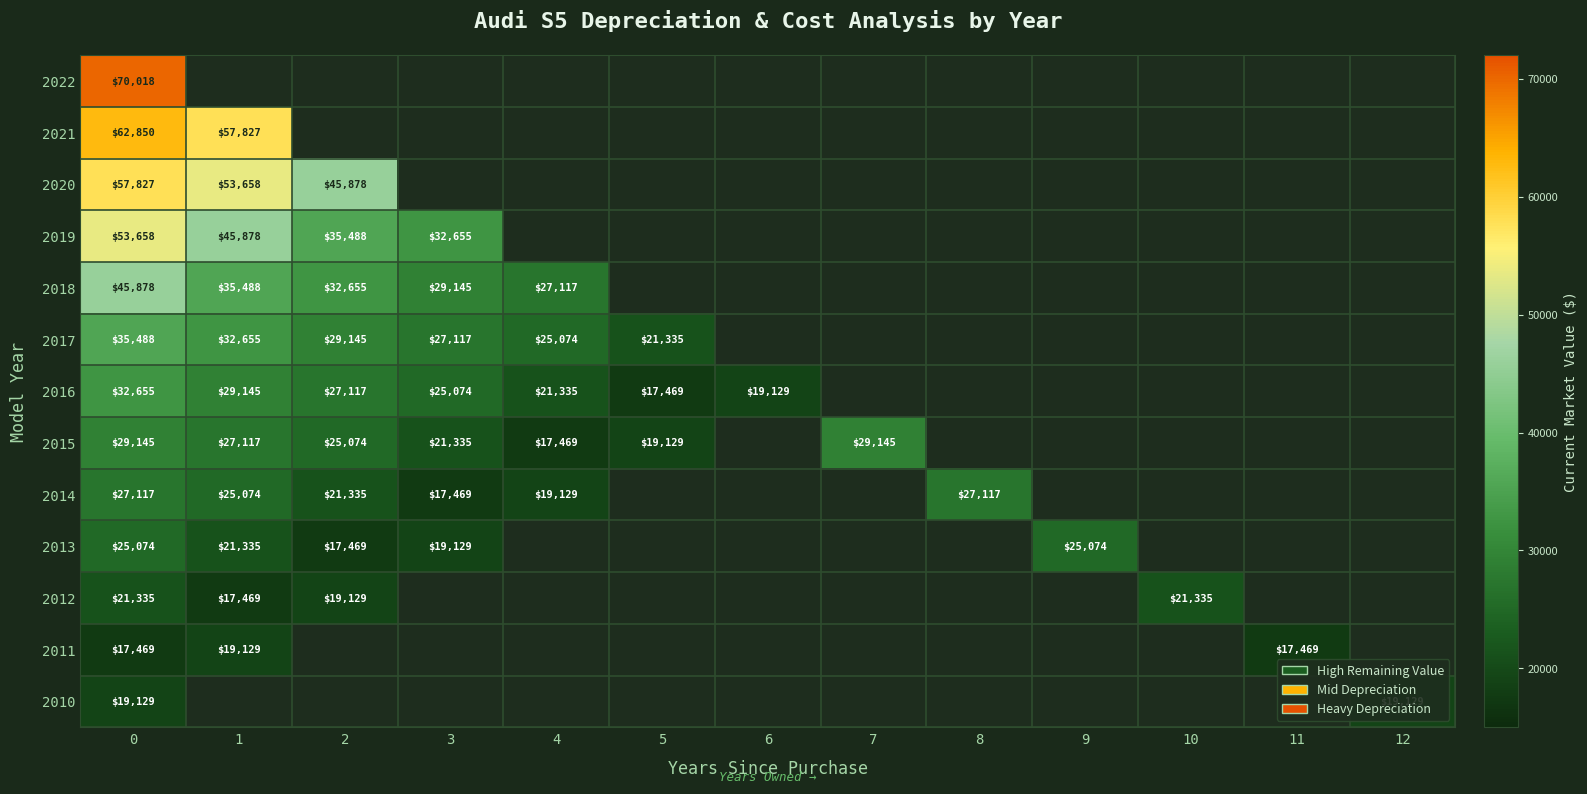

At how many categories does at least one series exceed 25101?

7